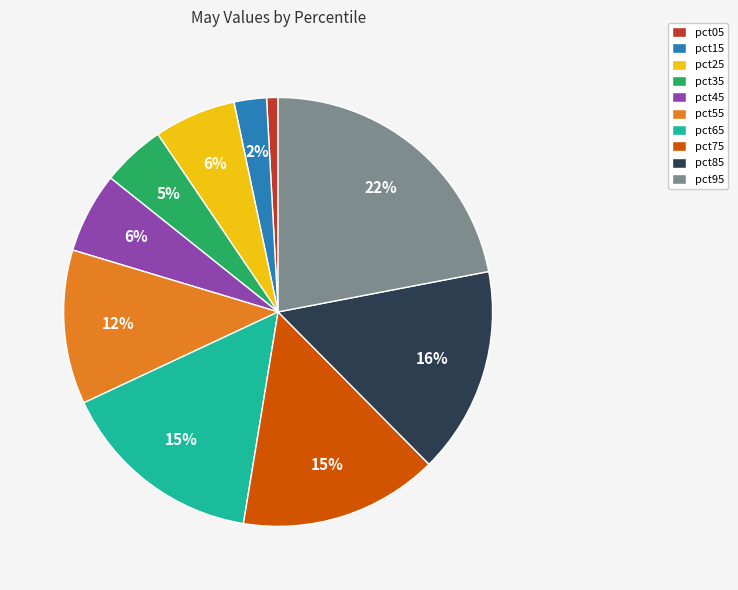

How many slices are in this pie chart?

10